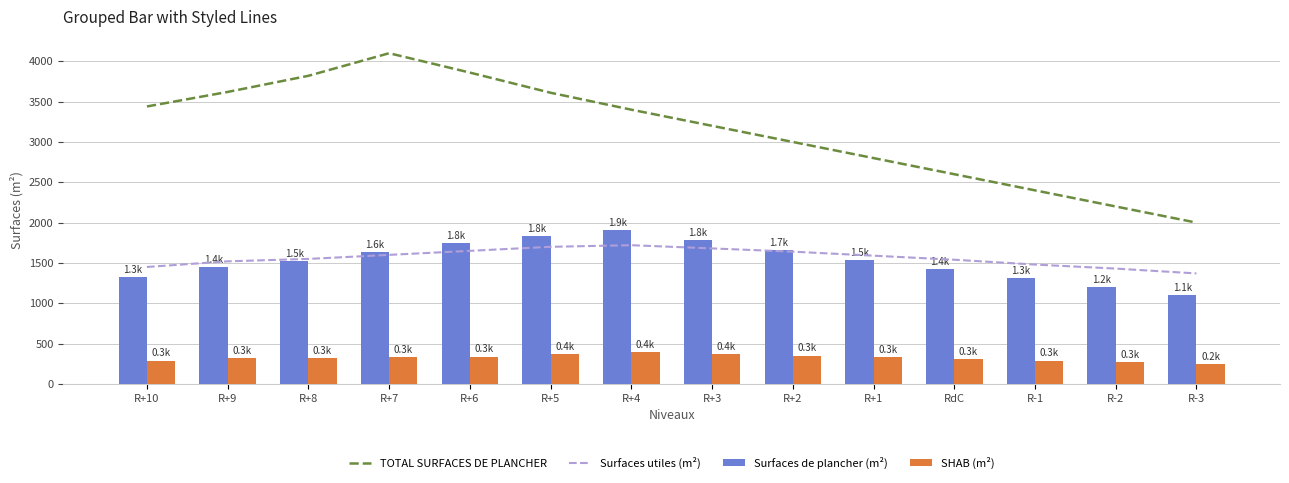

What is the average value of the SHAB (m²) series?

324